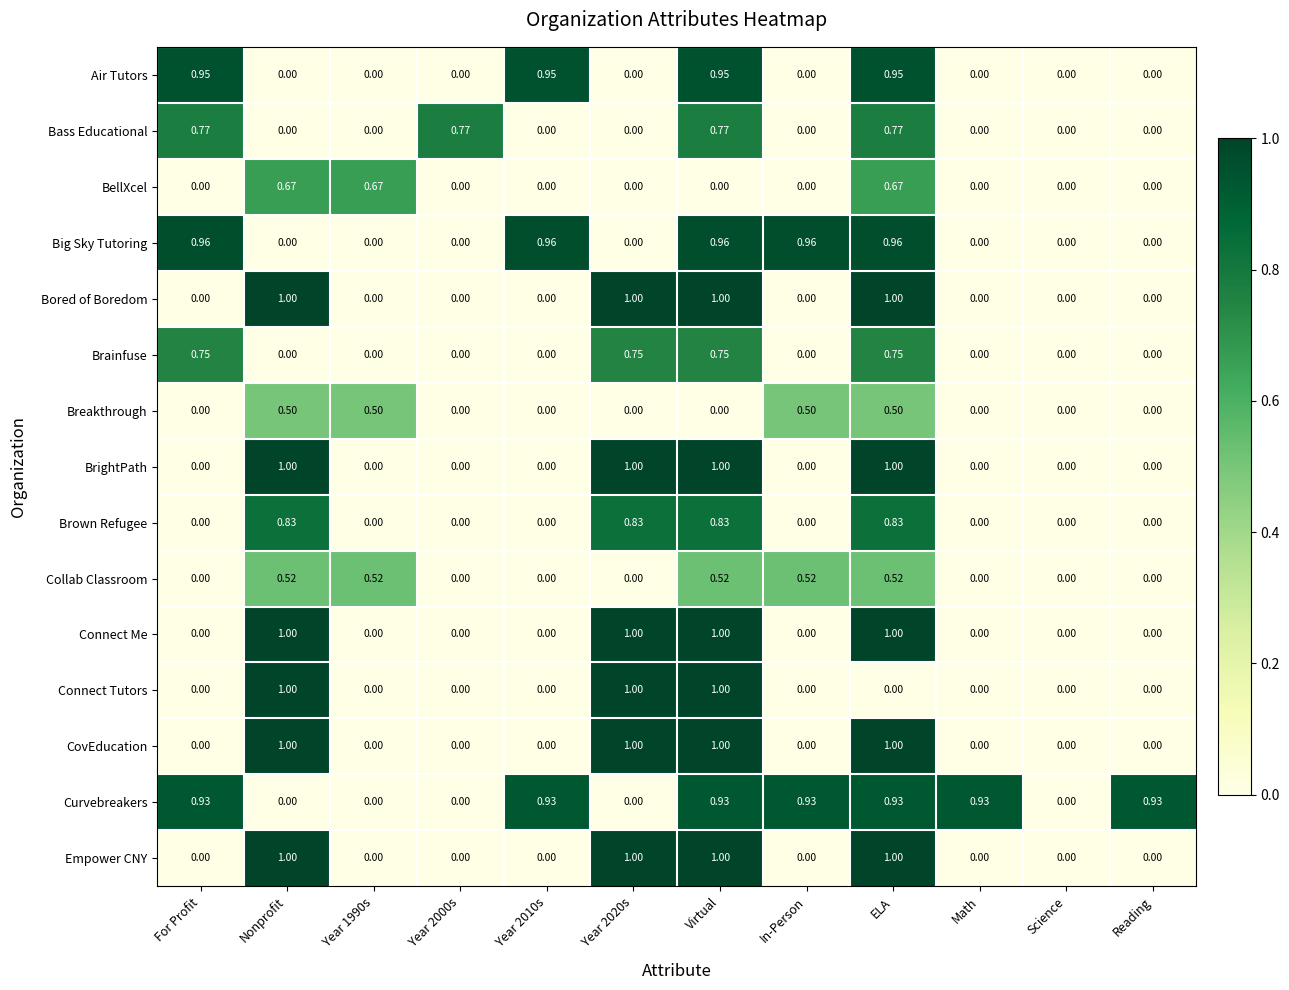

At which category is the sum across all series the highest?

ELA